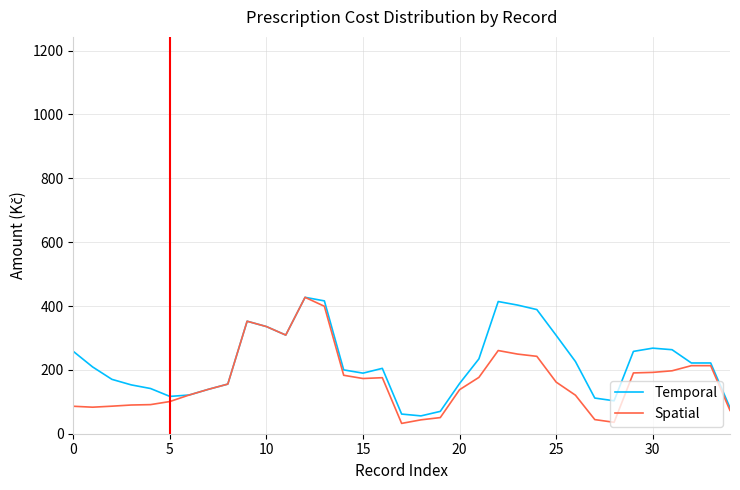

Which series has the largest total across all categories?

Temporal